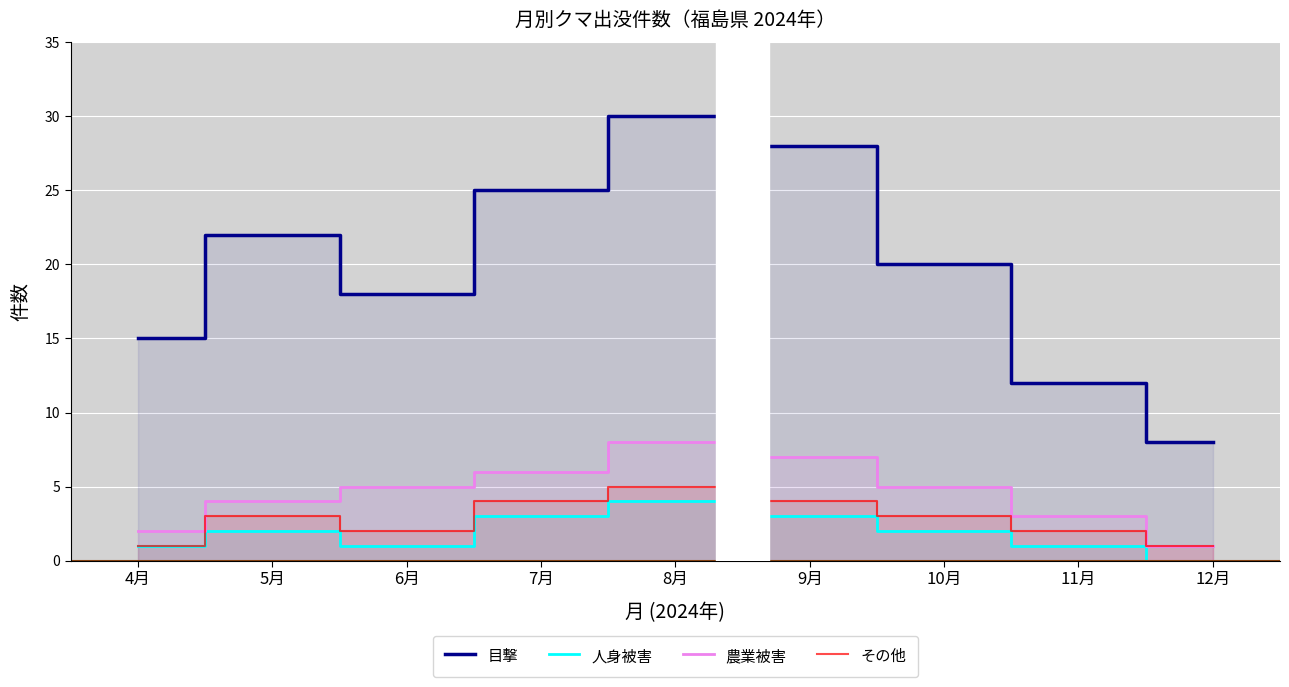

What position from the left is 6月?

3